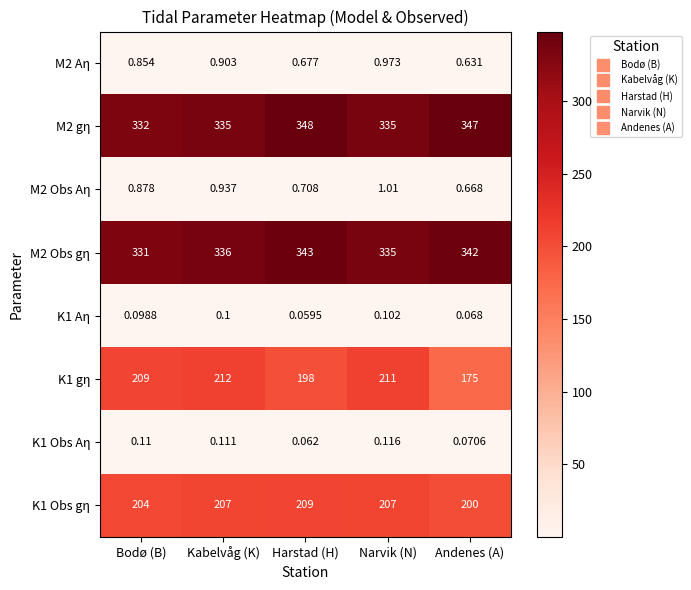

At which label is K1 Aη closest to 0?

Harstad (H)